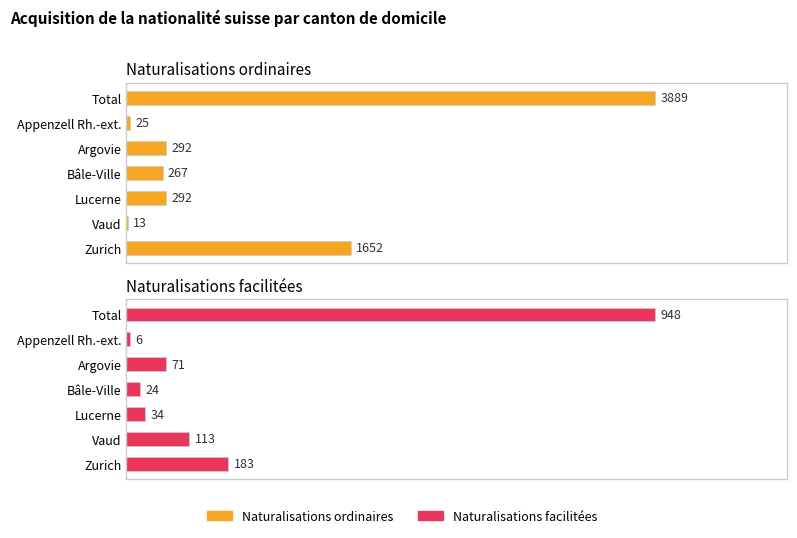

At Appenzell Rh.-ext., list the series in order from largest to smallest.

Naturalisations ordinaires, Naturalisations facilitées